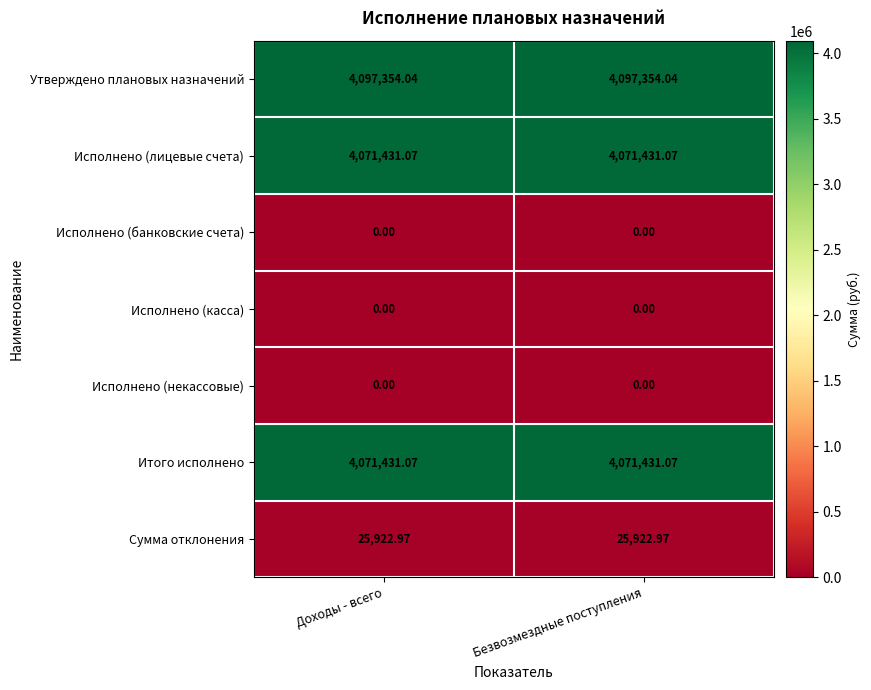

Is the value of Исполнено (некассовые) at Доходы - всего greater than the value of Утверждено плановых назначений at Безвозмездные поступления?

No